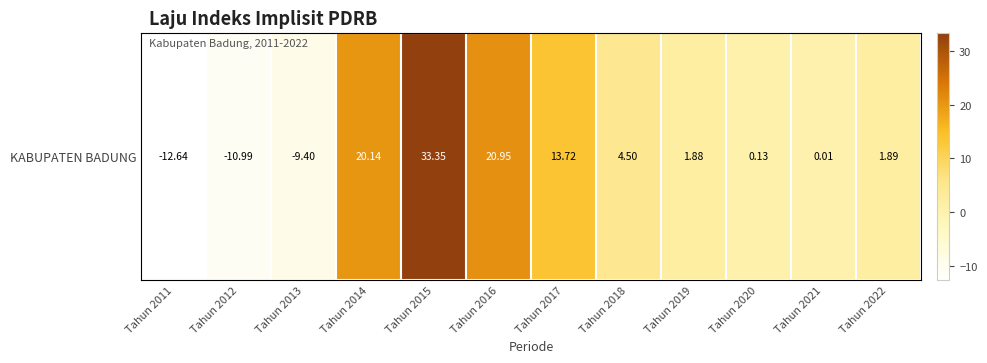

The value at Tahun 2018 is 4.5. True or false?

True